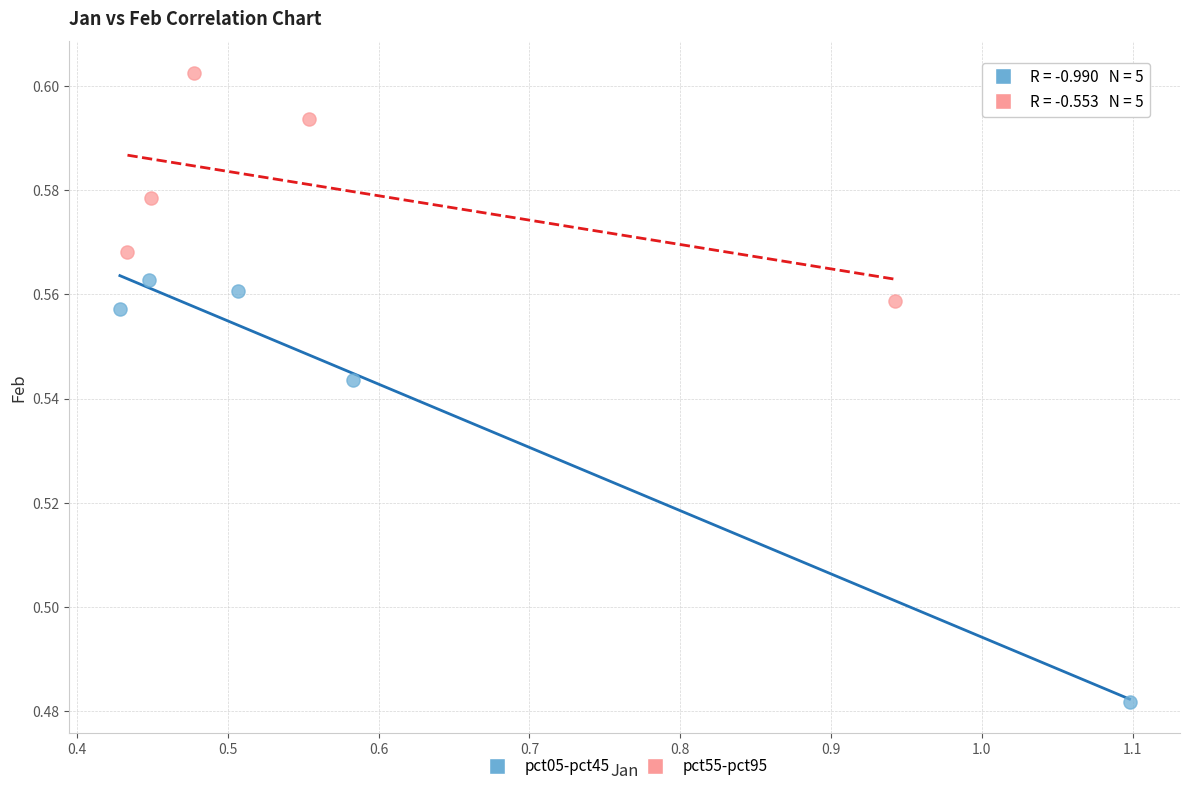

Which series has the largest Y range (max minus min)?

pct05-pct45